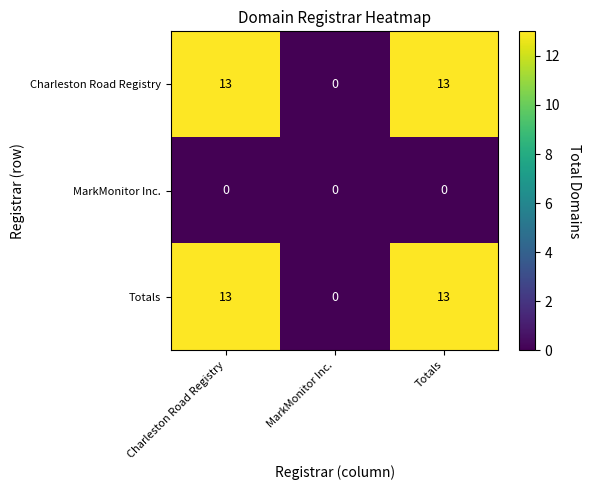

Is the value of MarkMonitor Inc. at MarkMonitor Inc. greater than the value of Charleston Road Registry at Charleston Road Registry?

No